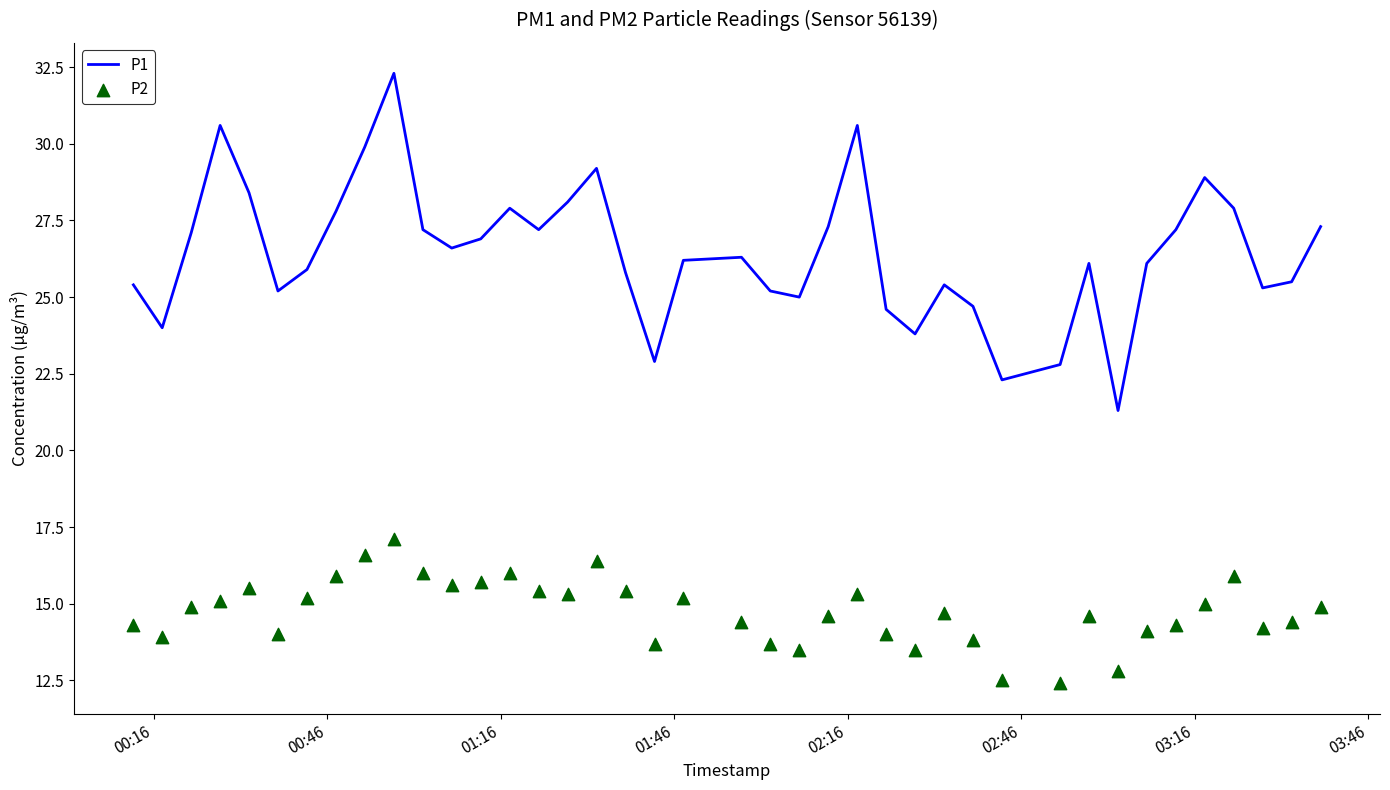

Which series contains the highest Y value?

P1